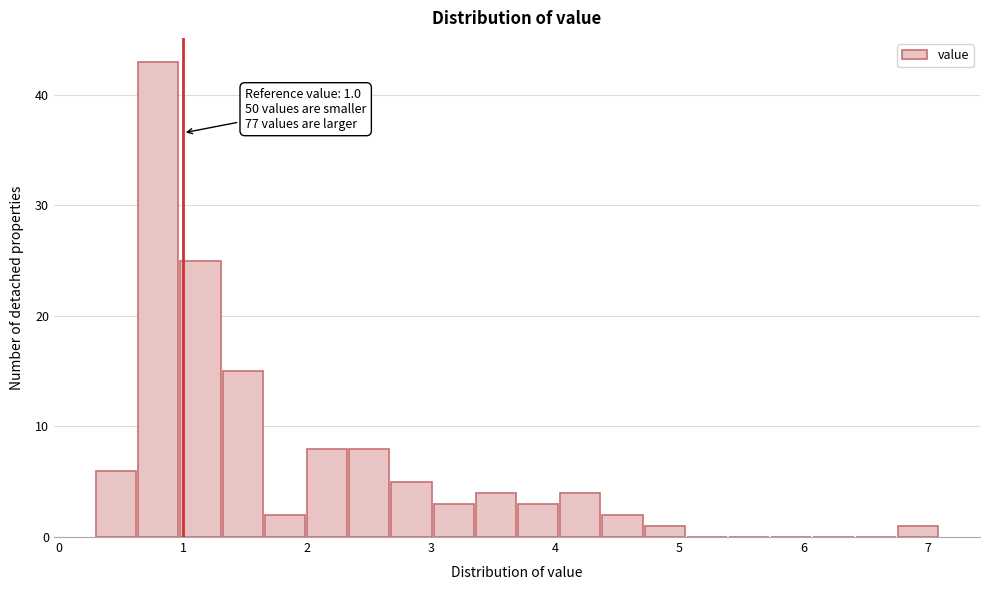

Around what value on the x-axis is the tallest bar? Give the approximate position of its centre, as read against the axis.

0.8